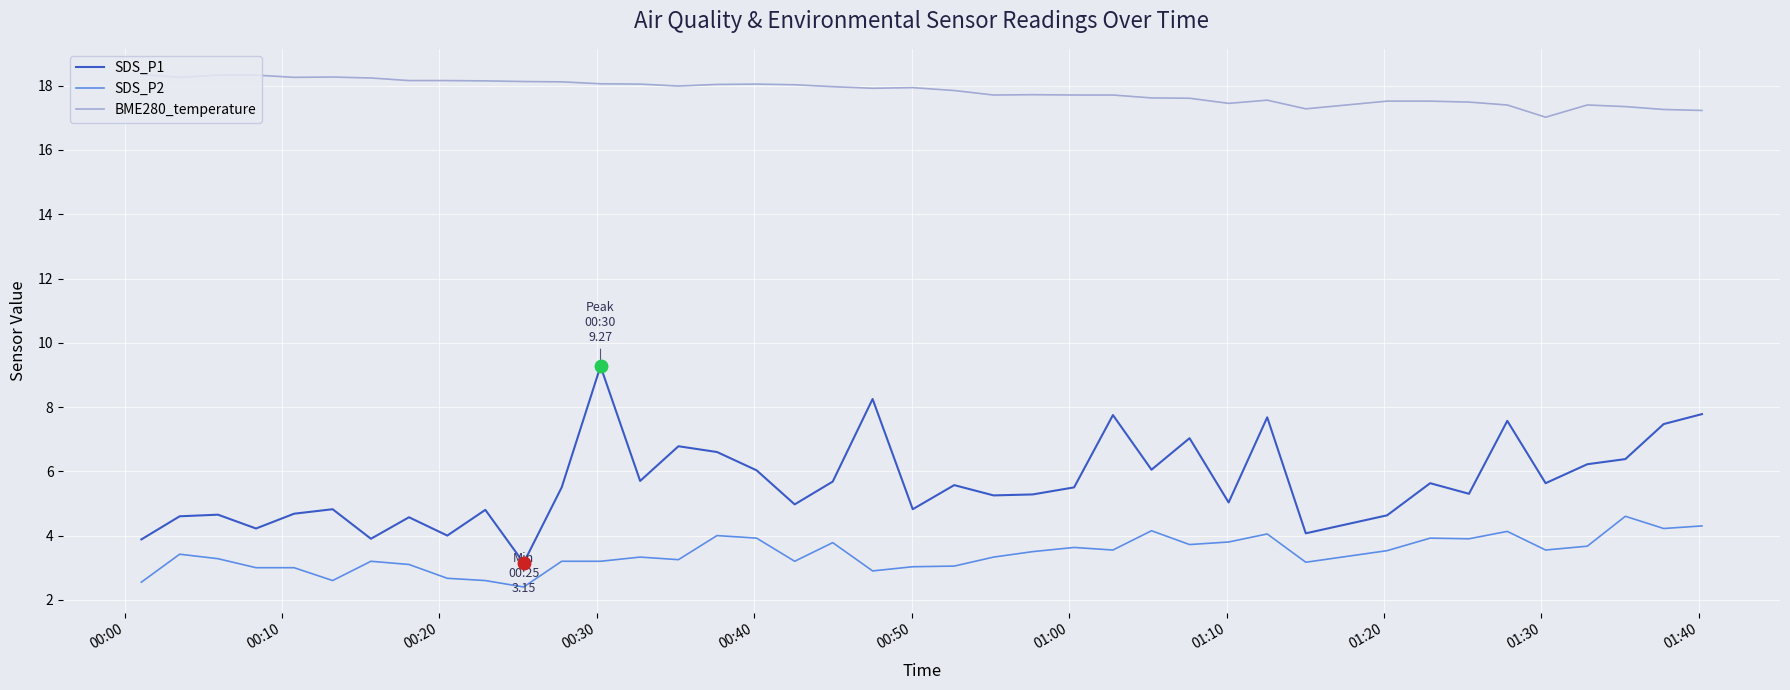

True or false: BME280_temperature and SDS_P1 intersect in this chart.

False